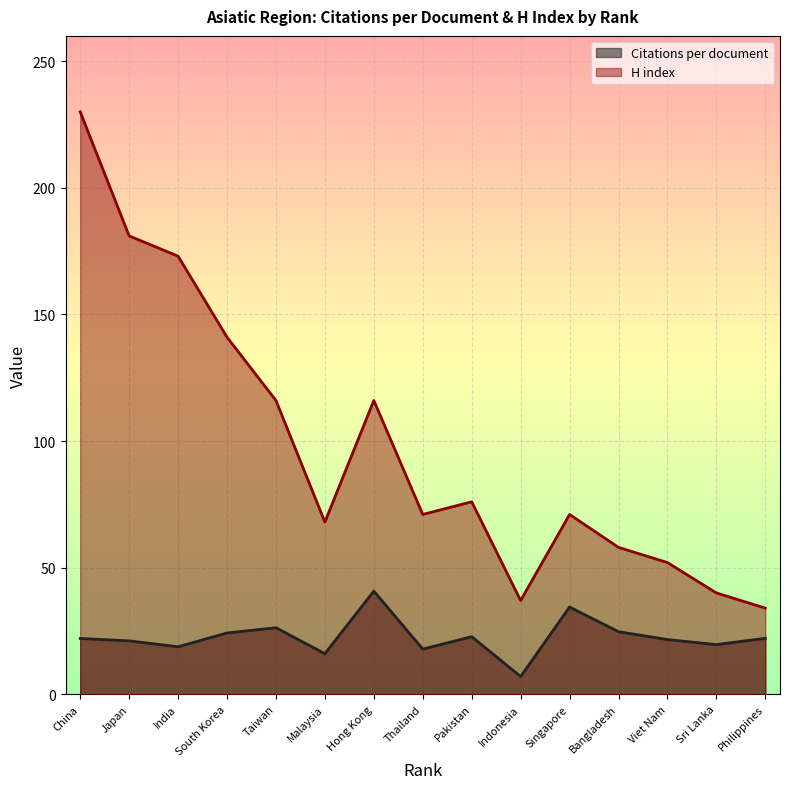

What is the label of the 10th point from the left?

Indonesia